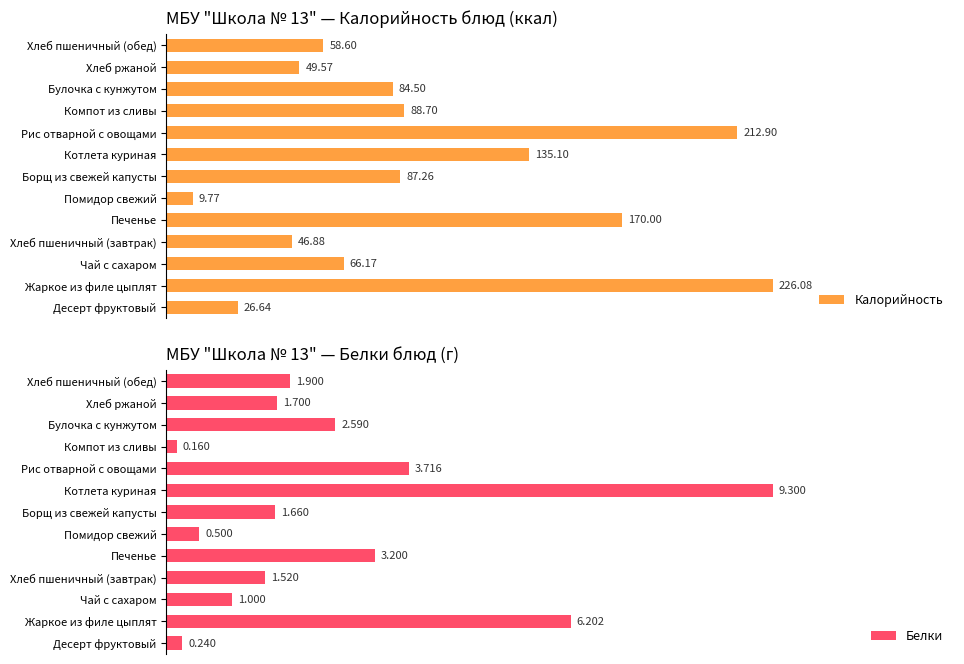

What is the sum of all Калорийность values?

1262.2